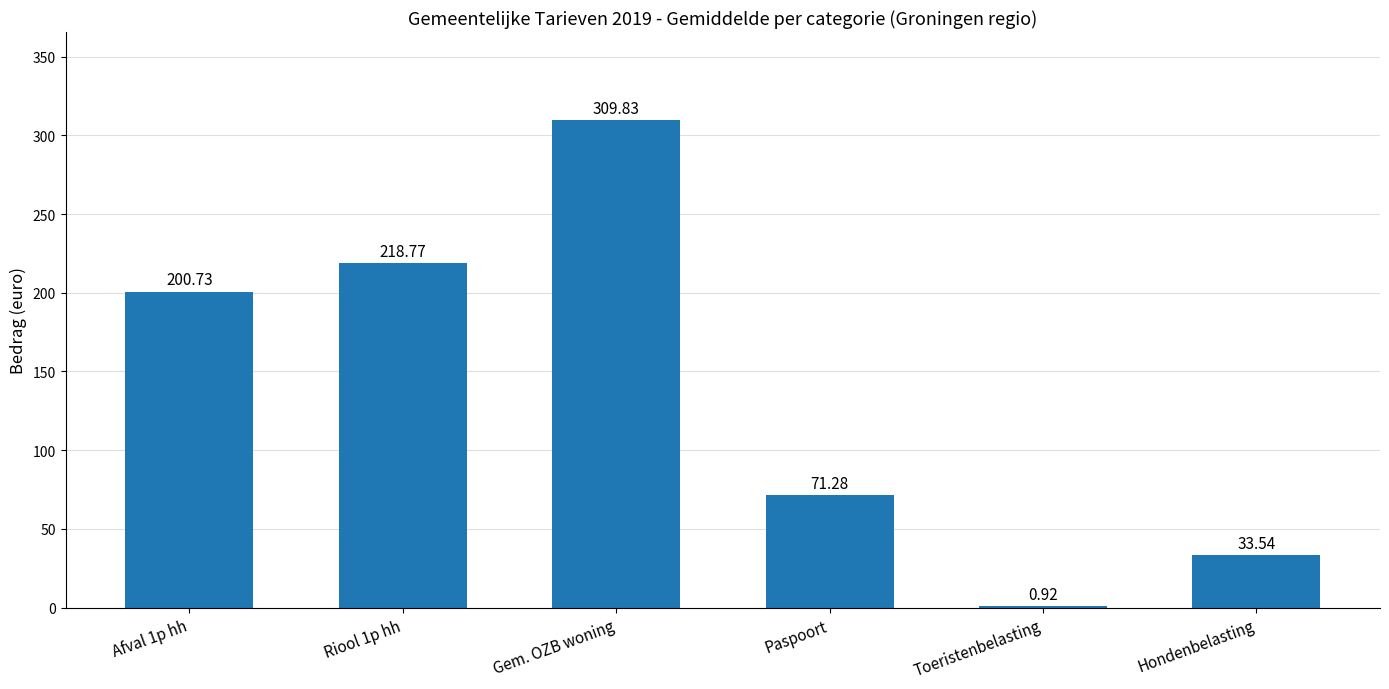

Which label corresponds to the largest value in the chart?

Gem. OZB woning